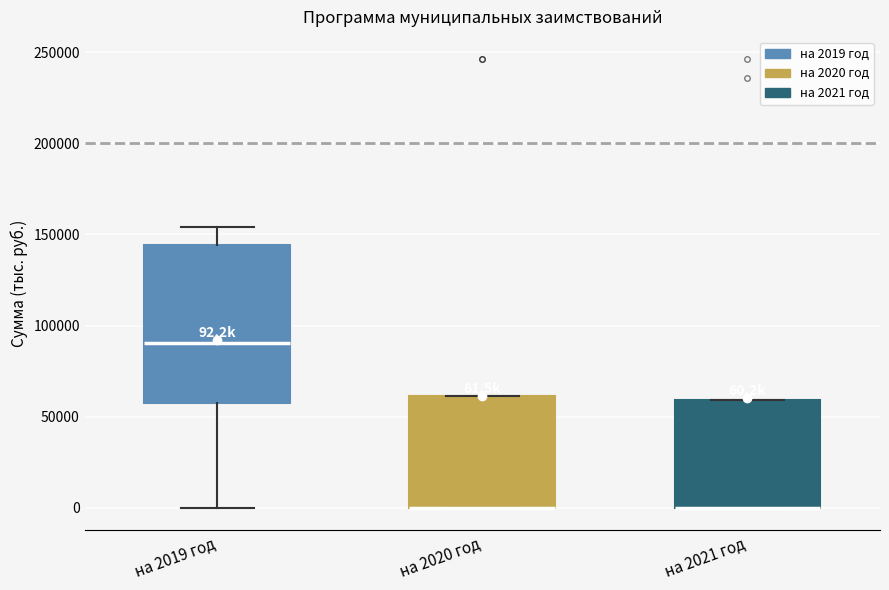

Comparing the boxes themselves (not the whiskers), which one is the tallest?

на 2019 год